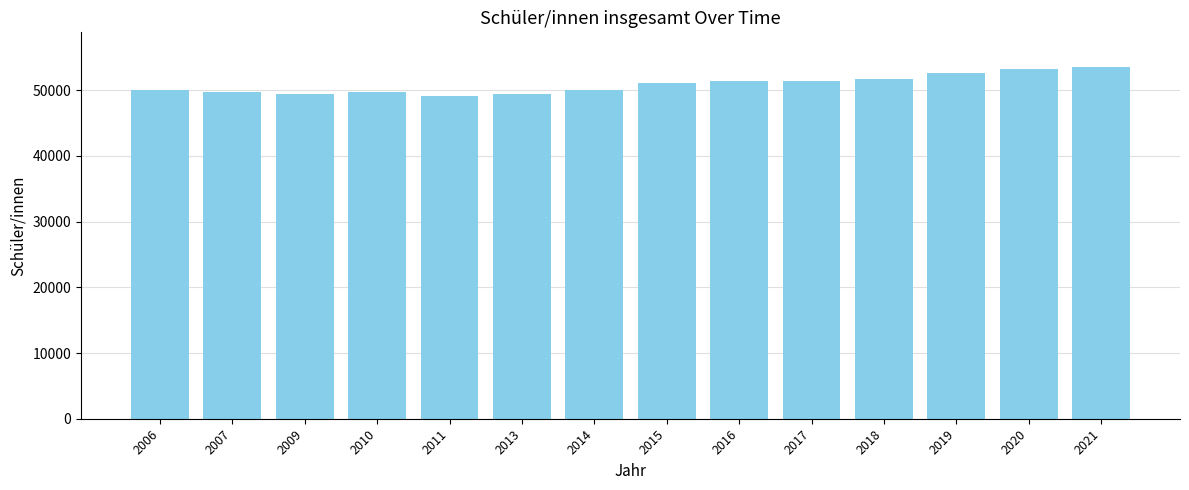

What is the ratio of the value at 2014 to the value at 2006?

1.0